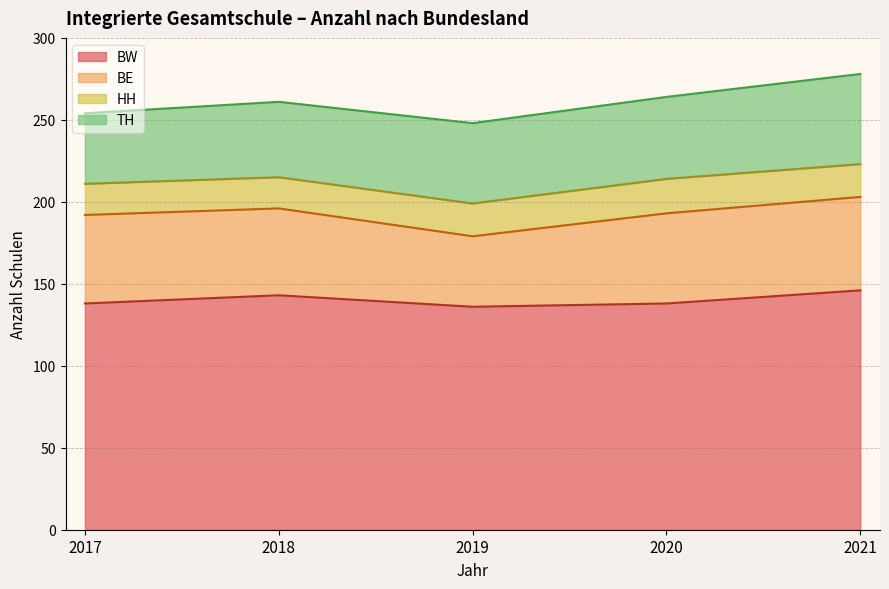

Rank the series at 2021 from highest to lowest value.

BW, BE, TH, HH